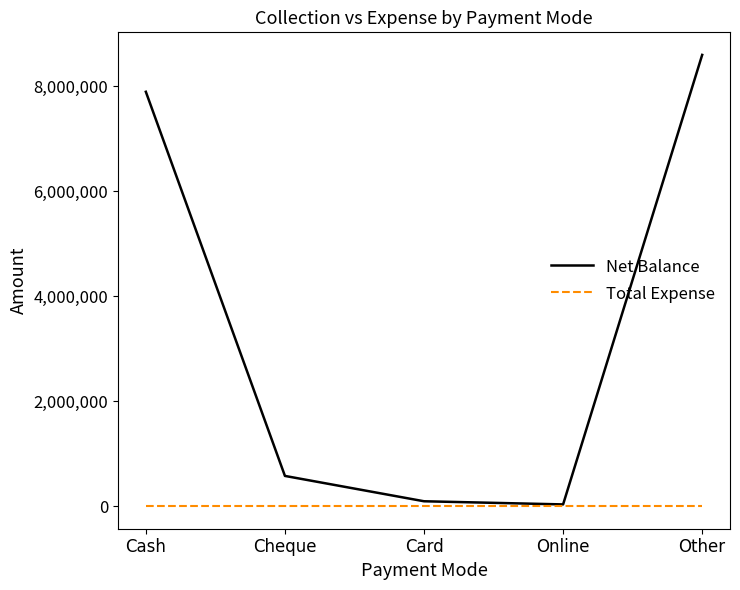

Is it true that Net Balance equals 8598580 at Other?

True